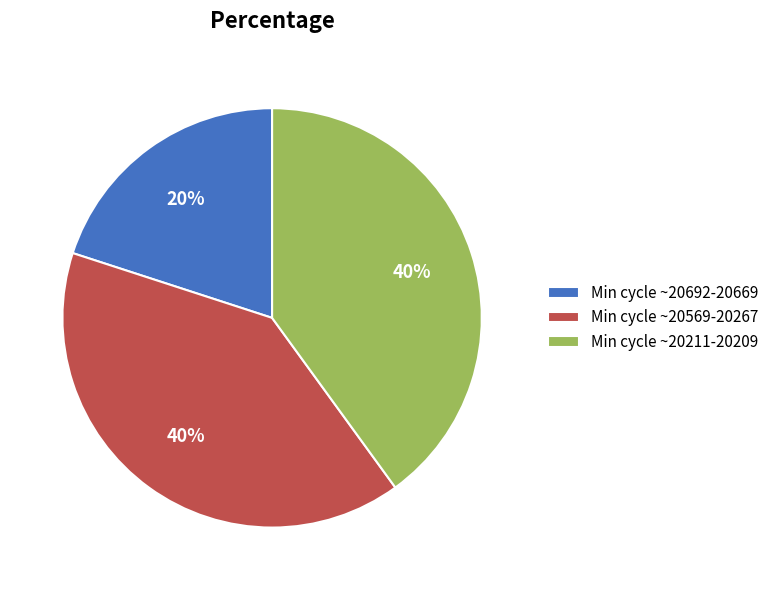

To the nearest percent, what is the average slice percentage?

33%